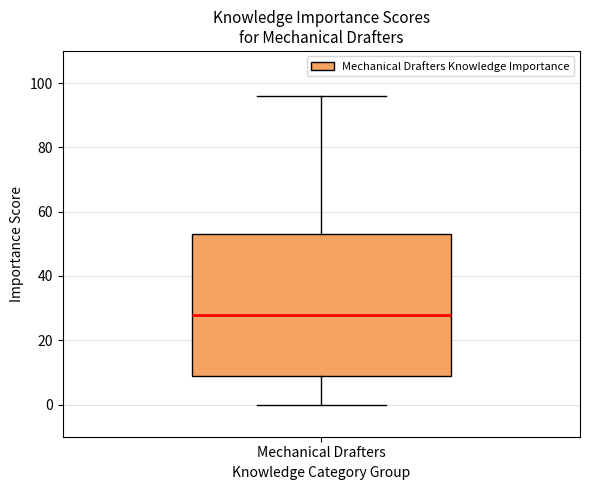

Where is the upper edge of the box for Mechanical Drafters on the y-axis? The values are not printed on the chart, so give them approximately, as read against the axis.

54